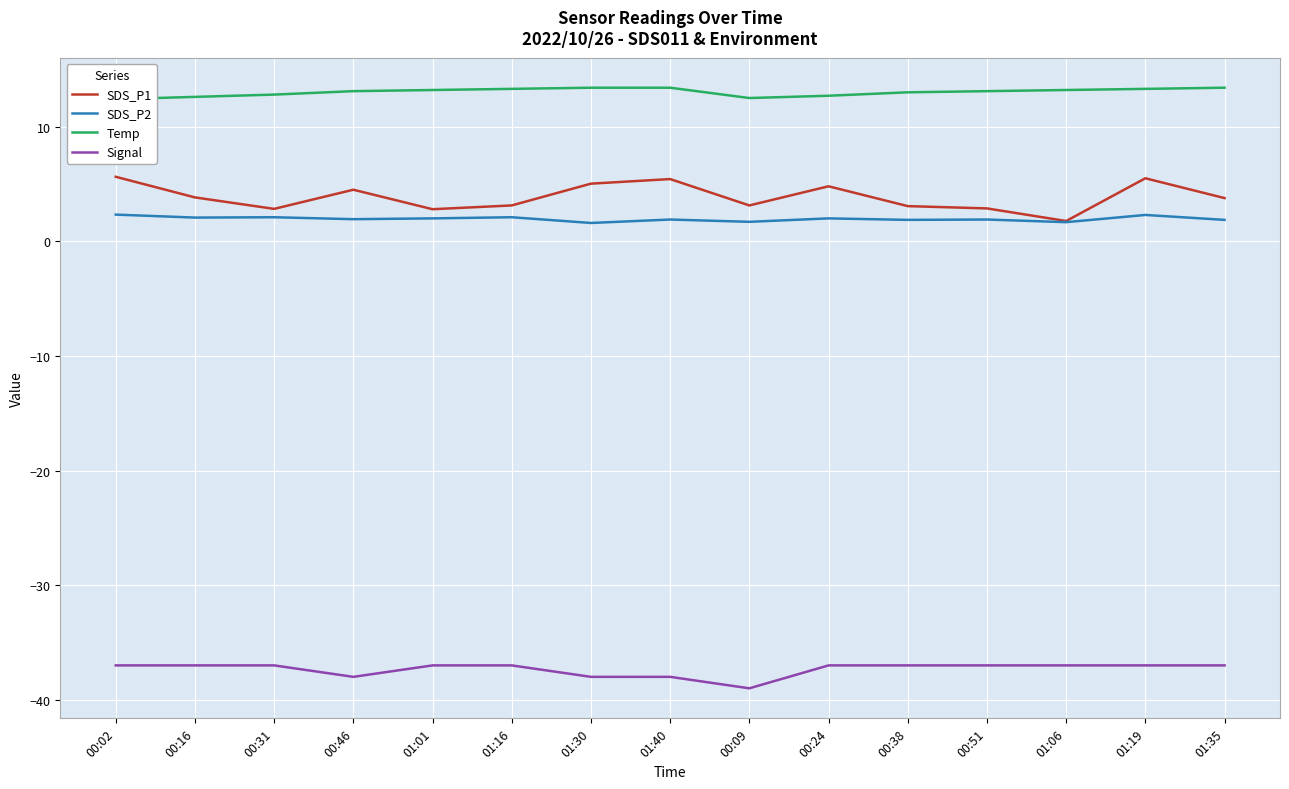

What is the maximum value for SDS_P2?

2.3